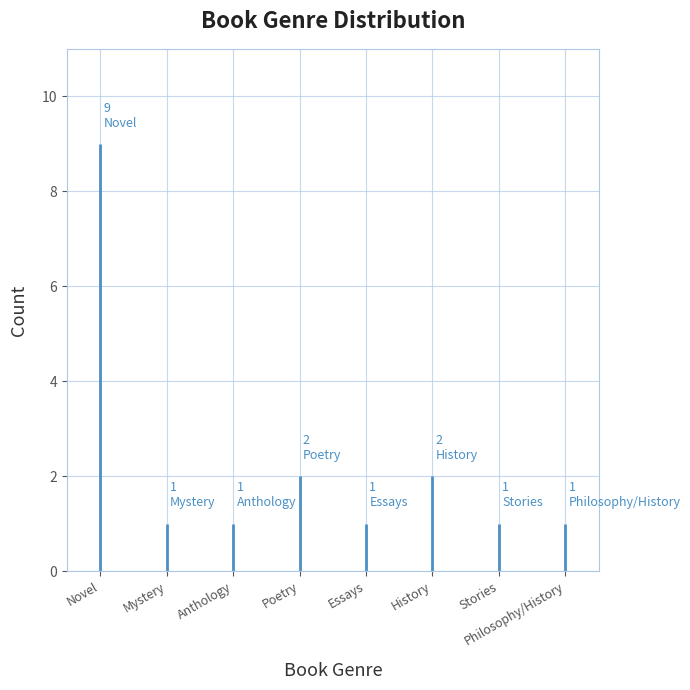

Are the bars horizontal?

No